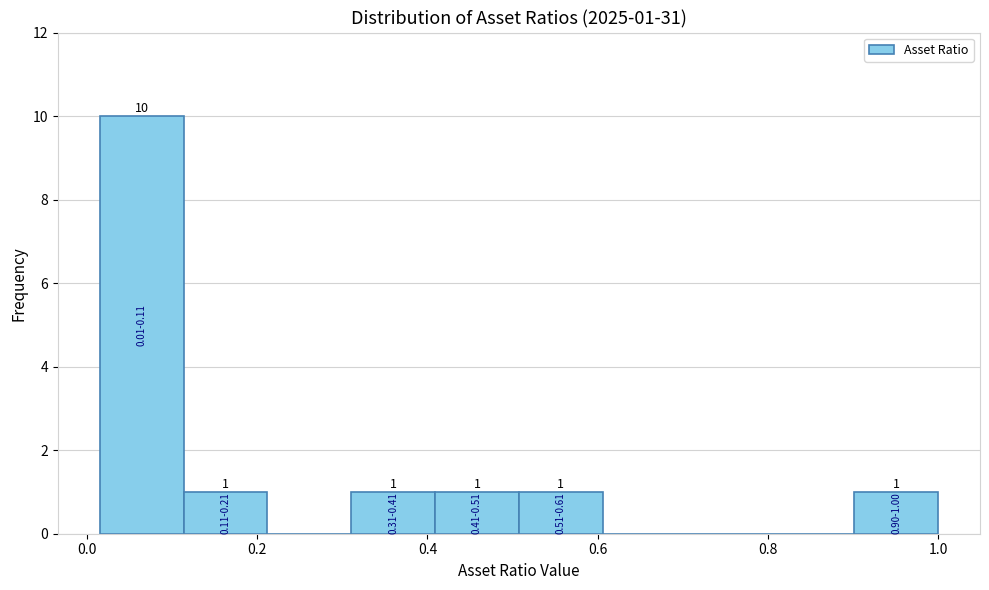

Over which range of the x-axis is the bar tallest?

0.02 to 0.12